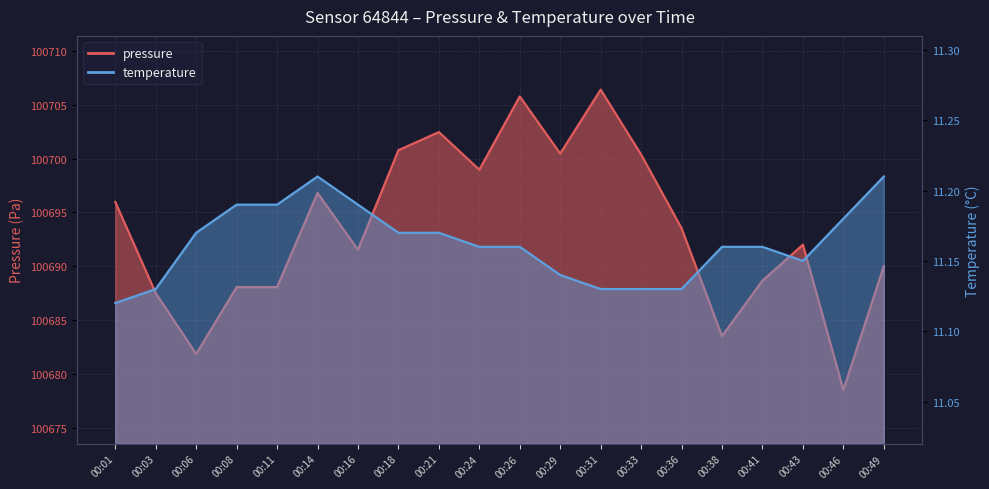

Which series has the largest total across all categories?

pressure